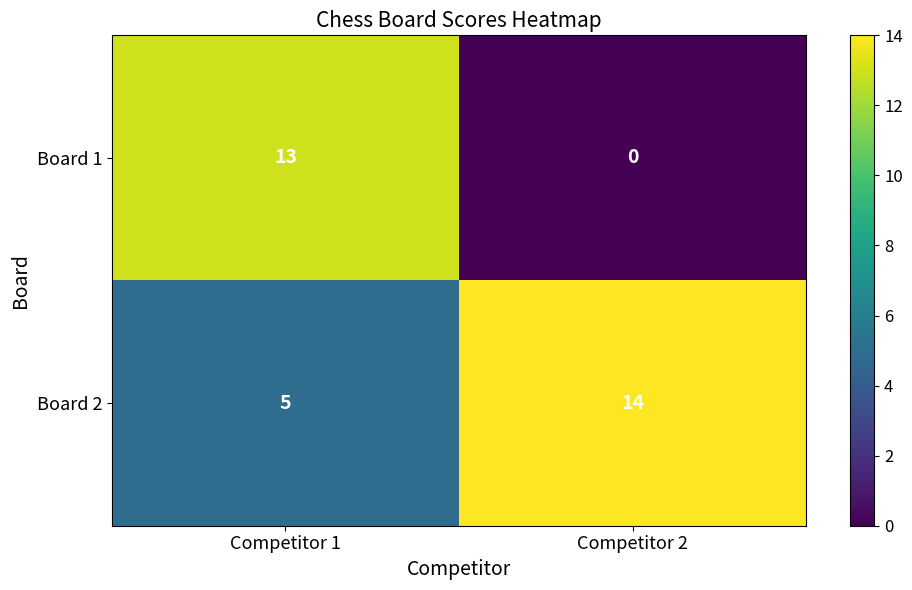

How many series are shown in this chart?

2